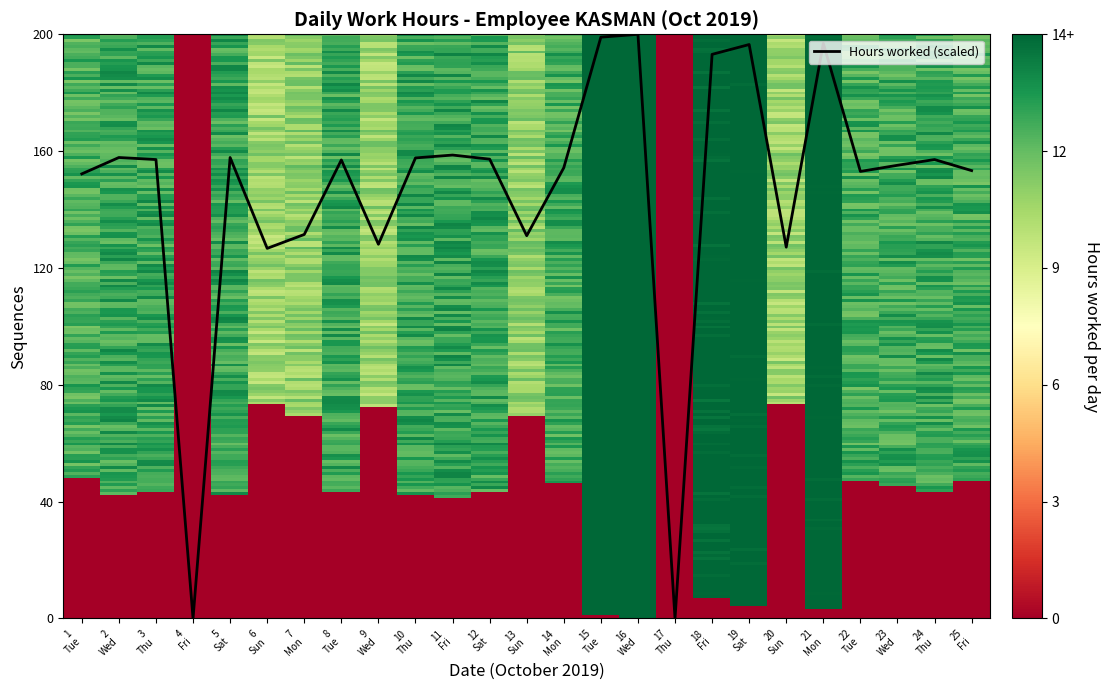

What is the difference between the maximum and minimum values?

200.0